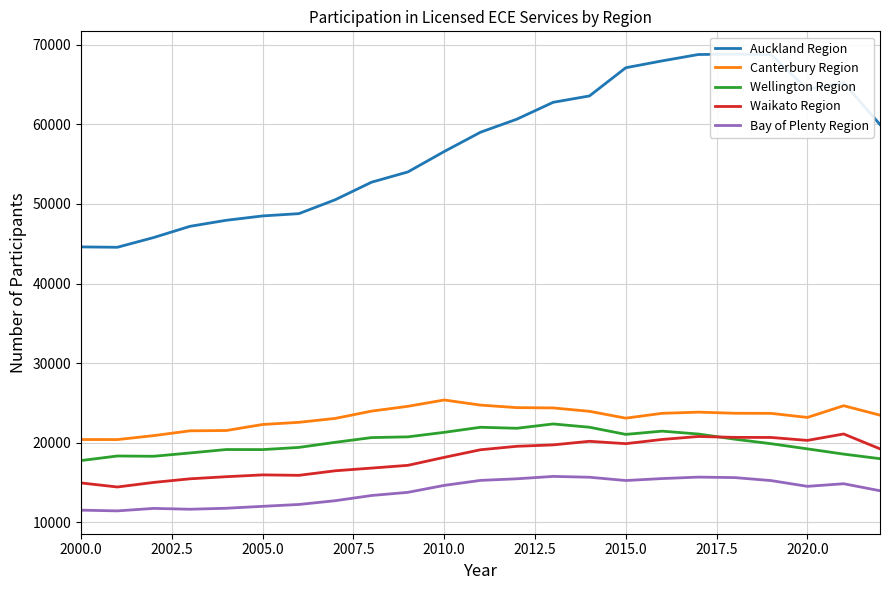

The value of Canterbury Region at 2005.0 is 22285. True or false?

True